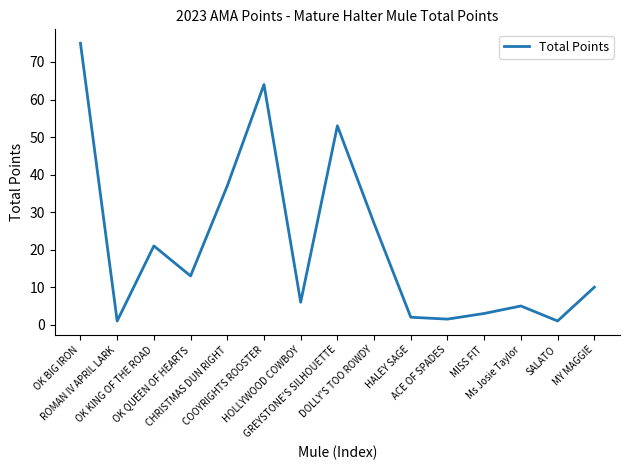

What is the greatest value displayed?

75.0